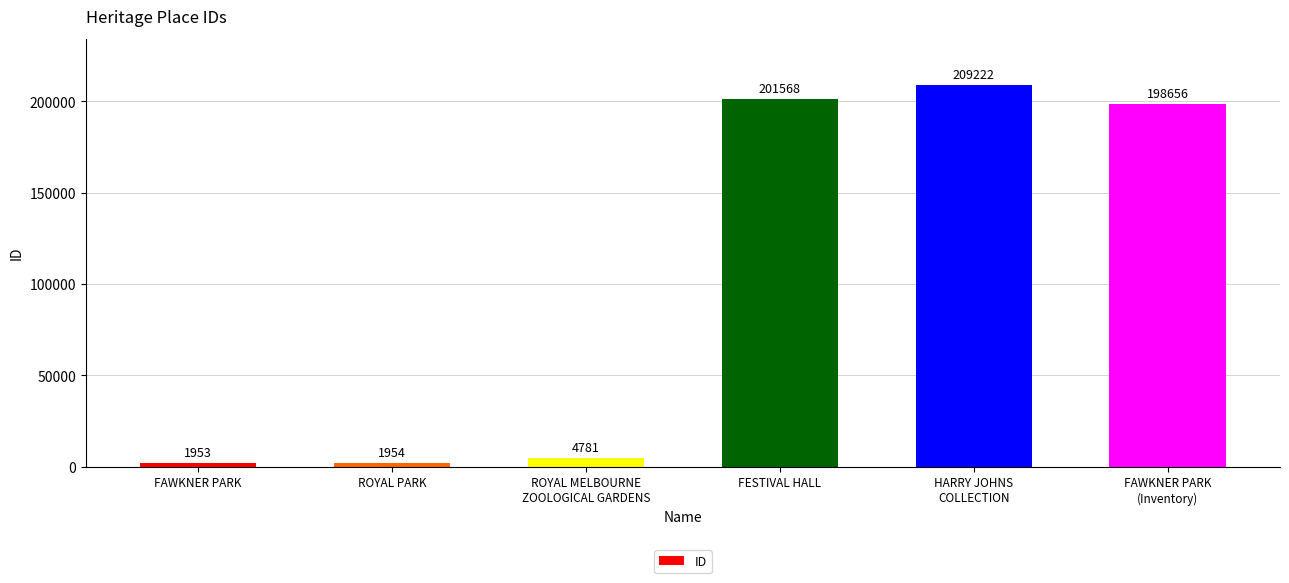

What is the difference between the maximum and second lowest values?

207268